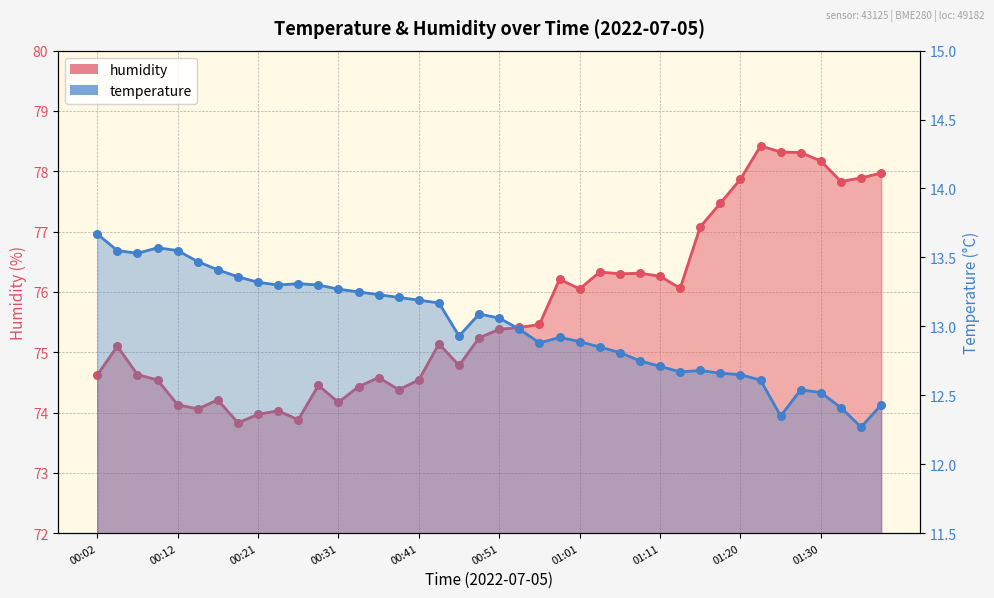

At which category is the sum across all series the highest?

01:23